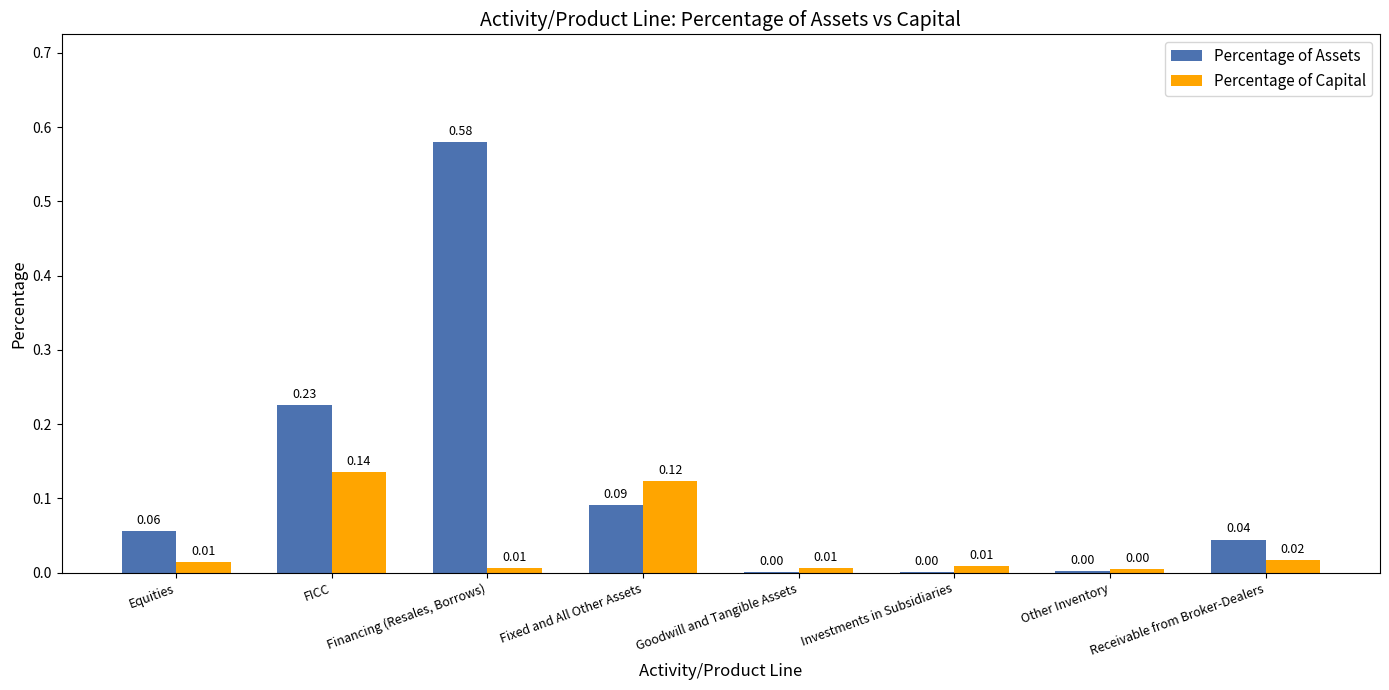

Which series has the widest spread of values?

Percentage of Assets